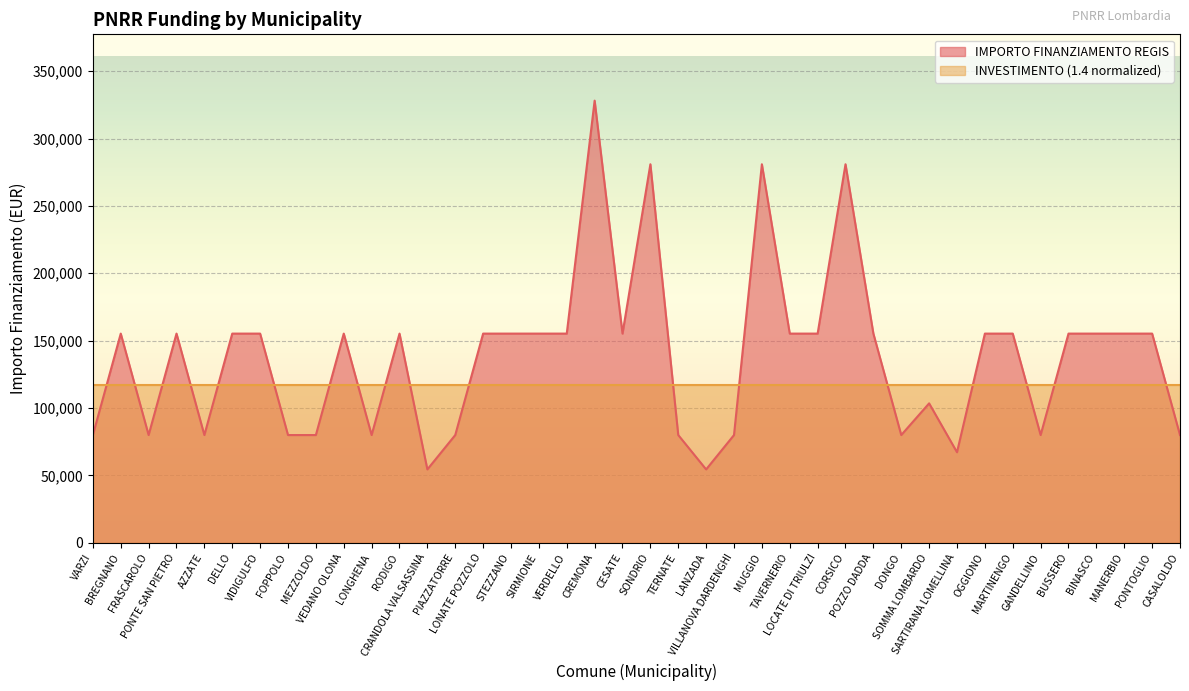

Rank the categories by value from lowest to highest.

CRANDOLA VALSASSINA, LANZADA, SARTIRANA LOMELLINA, VARZI, FRASCAROLO, AZZATE, FOPPOLO, MEZZOLDO, LONGHENA, PIAZZATORRE, TERNATE, VILLANOVA DARDENGHI, DONGO, GANDELLINO, CASALOLDO, SOMMA LOMBARDO, BREGNANO, PONTE SAN PIETRO, DELLO, VIDIGULFO, VEDANO OLONA, RODIGO, LONATE POZZOLO, STEZZANO, SIRMIONE, VERDELLO, CESATE, TAVERNERIO, LOCATE DI TRIULZI, POZZO DADDA, OGGIONO, MARTINENGO, BUSSERO, BINASCO, MANERBIO, PONTOGLIO, SONDRIO, MUGGIO, CORSICO, CREMONA